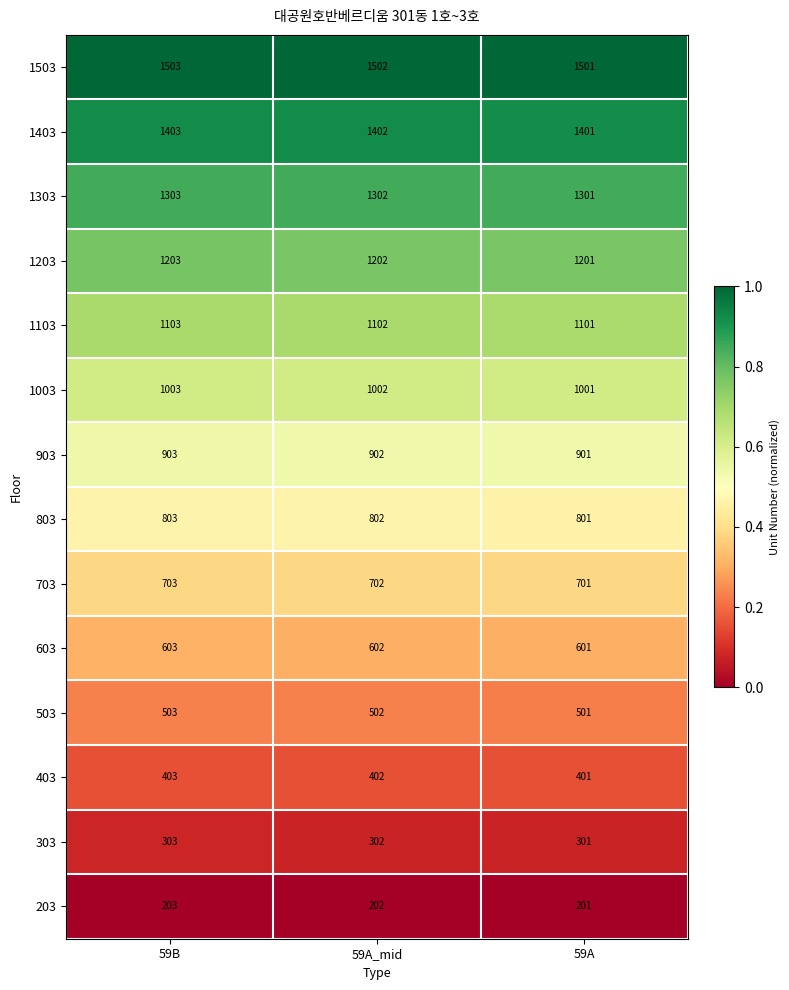

At which label does 1103 first exceed 1102?

59B